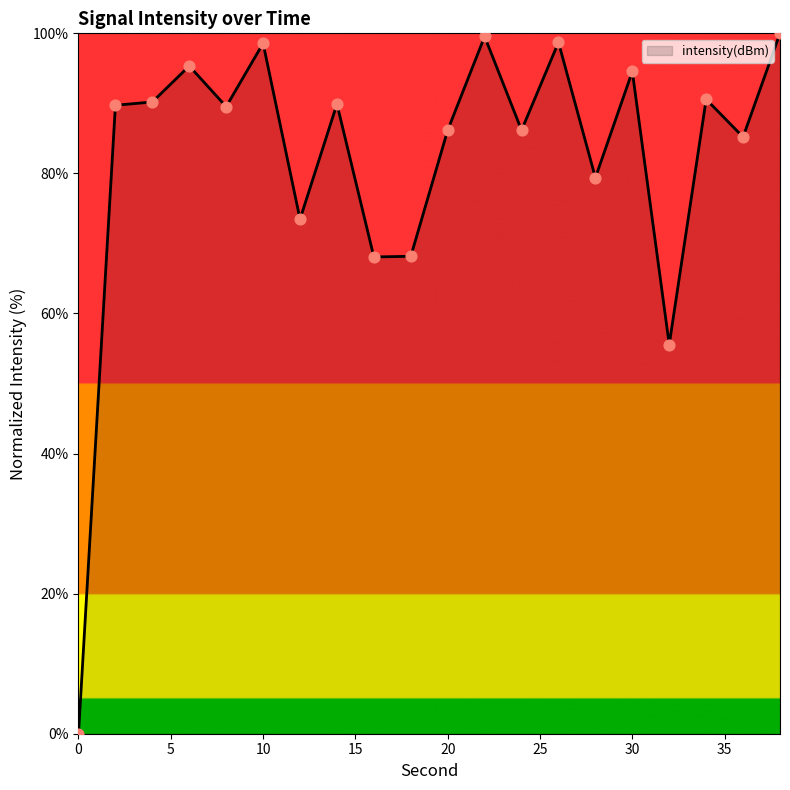

What is the greatest value displayed?

100.0